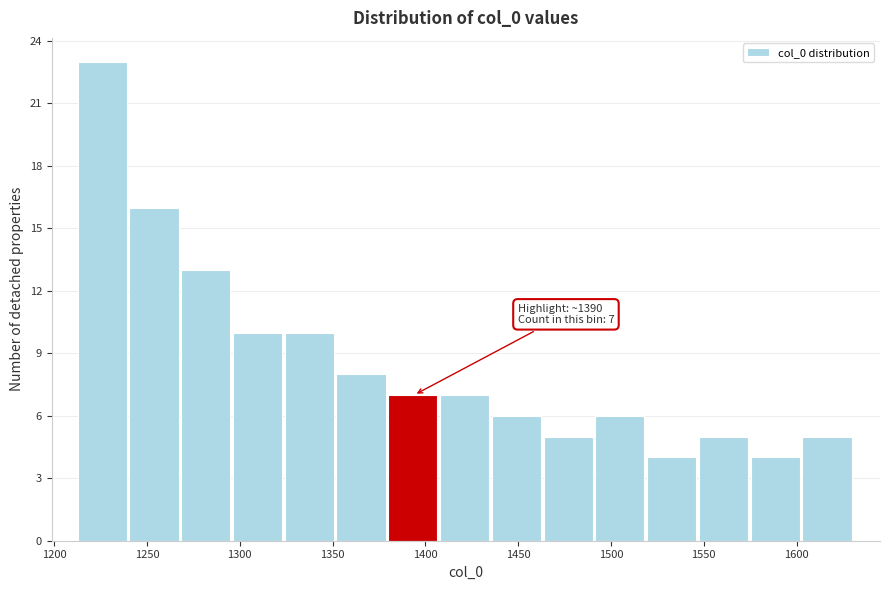

Which range on the x-axis has the tallest bar?

1215 to 1240